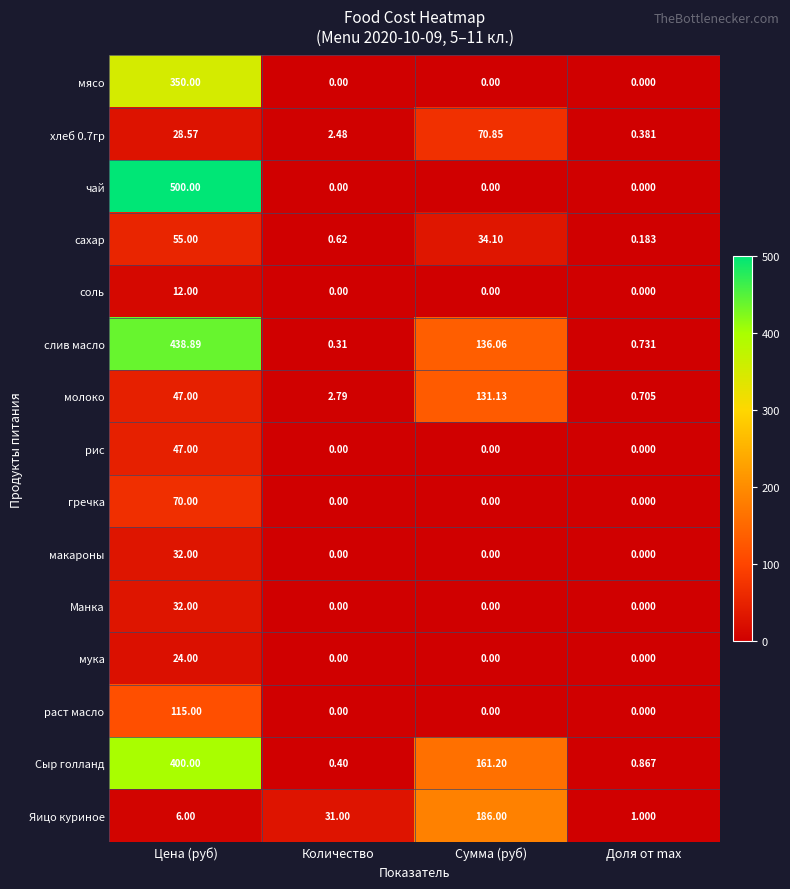

Is the value of раст масло at Доля от max greater than the value of Манка at Цена (руб)?

No